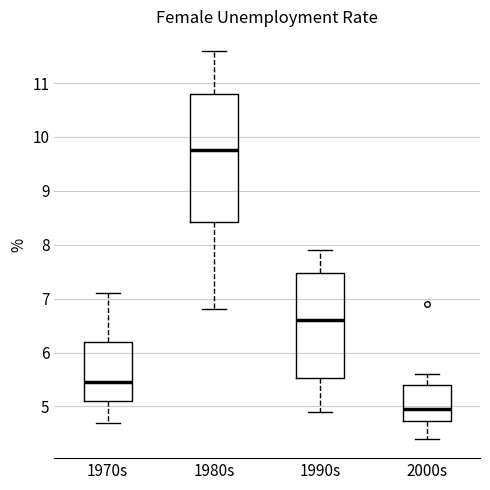

Which box has the lowest median line?

2000s